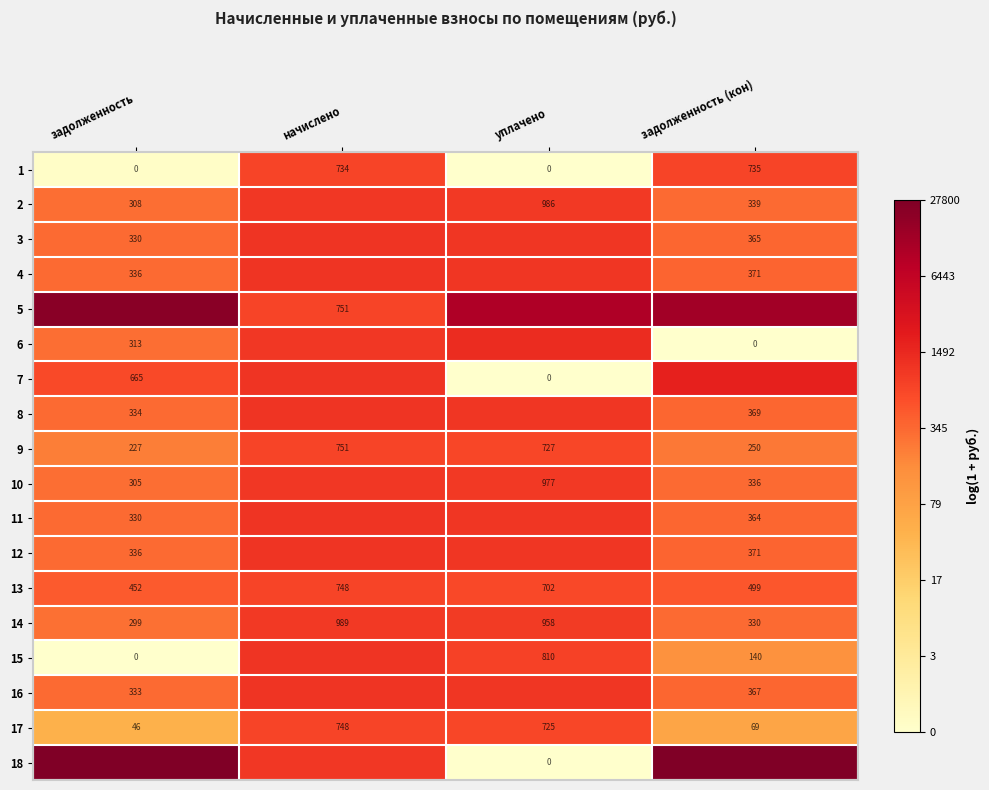

At which label does 17 first exceed 725?

начислено